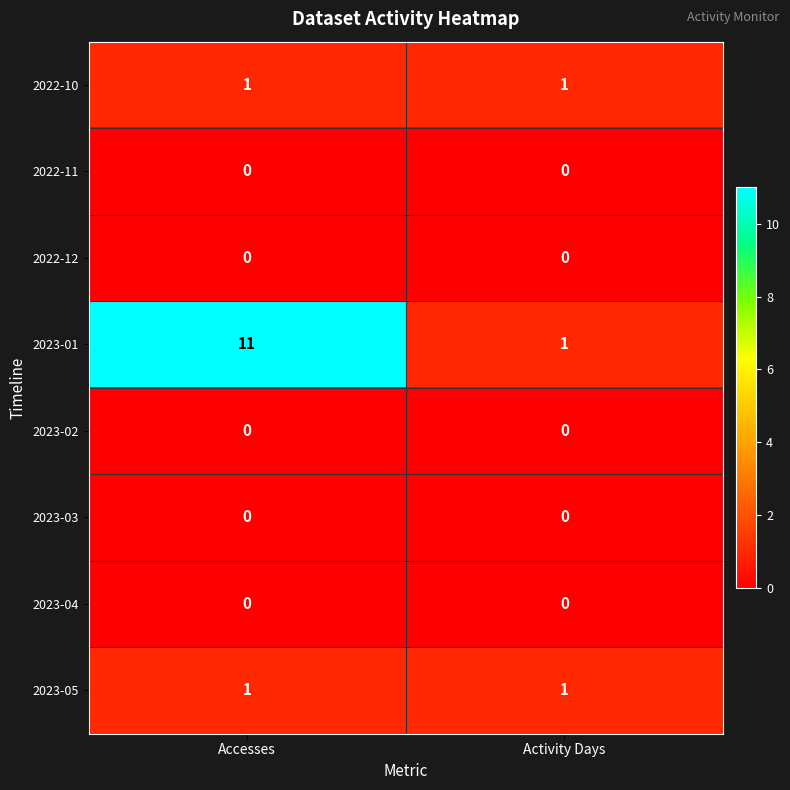

True or false: 2022-11 has a value of 0 at Accesses.

True